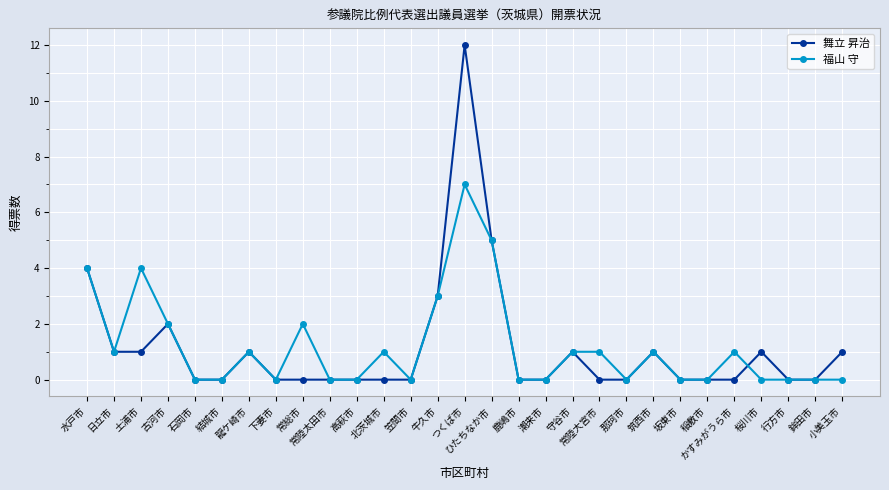

What is the difference between the highest and lowest values at 小美玉市?

1